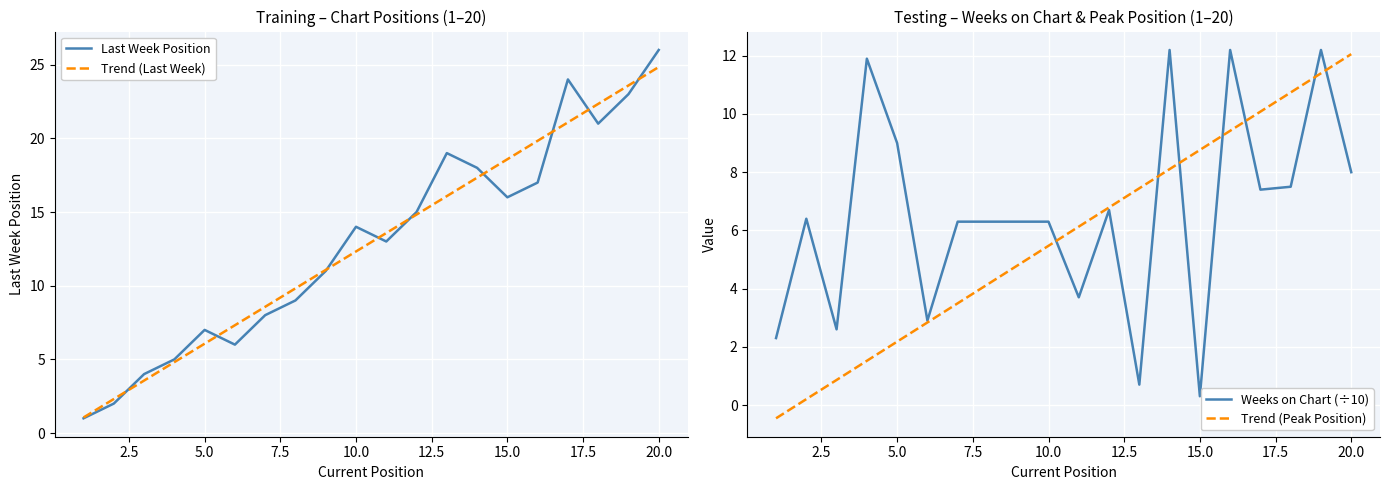

True or false: Trend (Last Week) and Weeks on Chart (÷10) cross at least once.

True